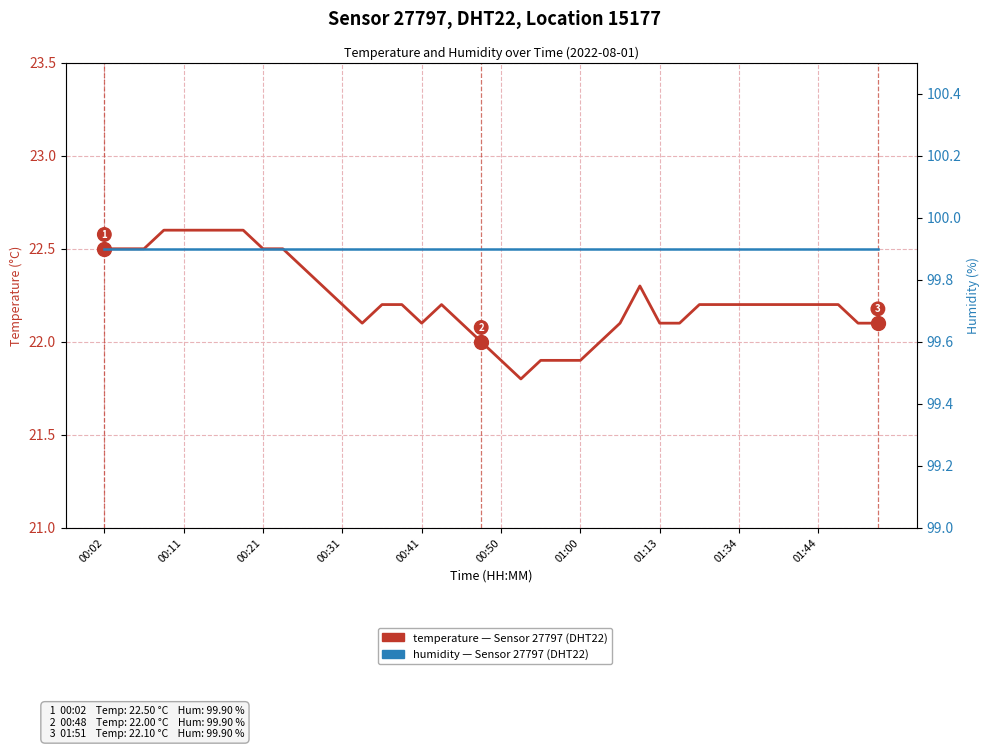

Rank the series by their average value, from lowest to highest.

temperature, humidity